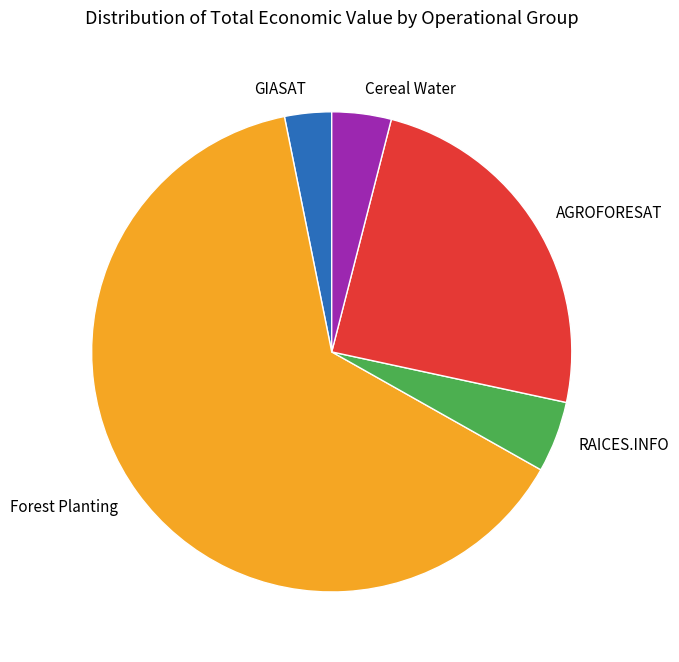

Combined, do GIASAT and AGROFORESAT account for over 50%?

No